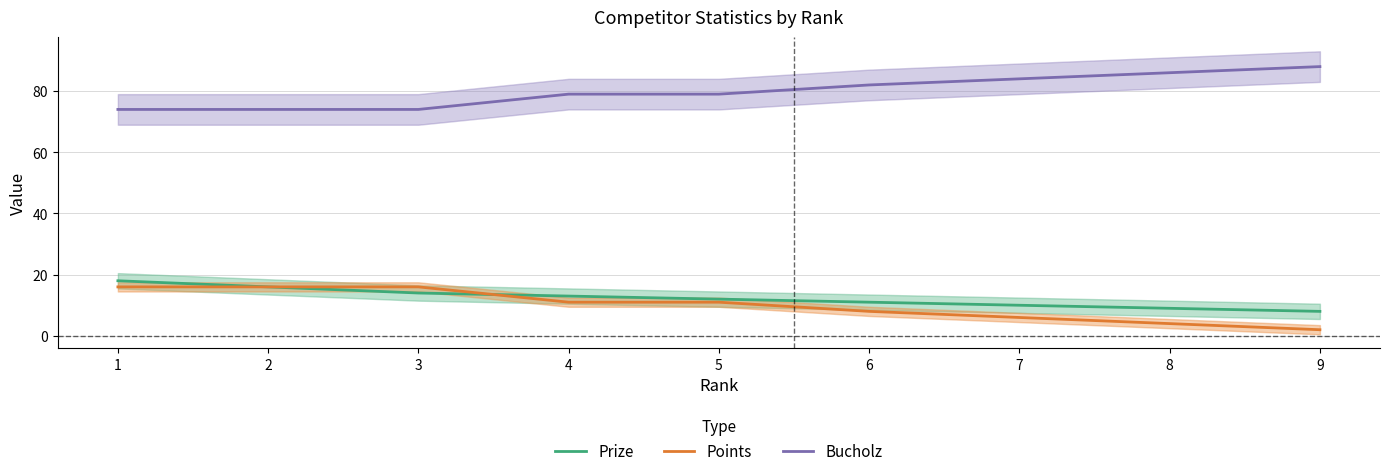

Is it true that Prize equals 10 at 7?

True